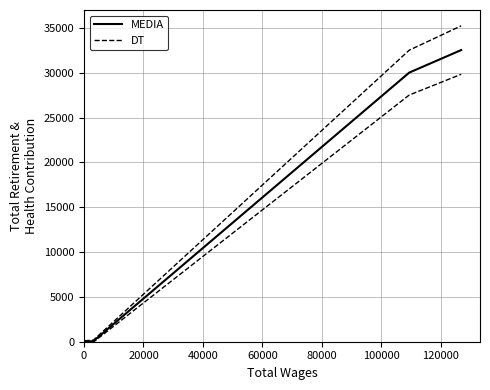

Is the value of DT at 40000 greater than the value of MEDIA at 40000?

Yes